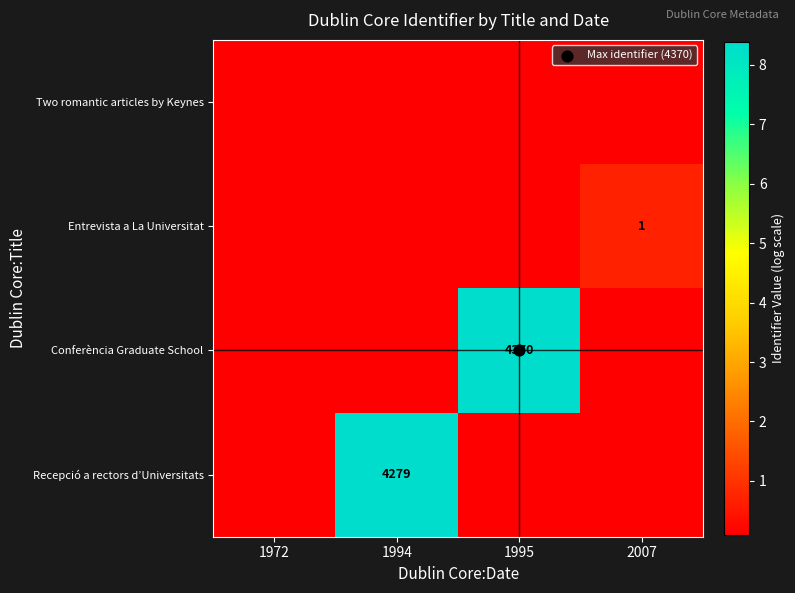

At which category does the chart reach its peak across all series?

1995